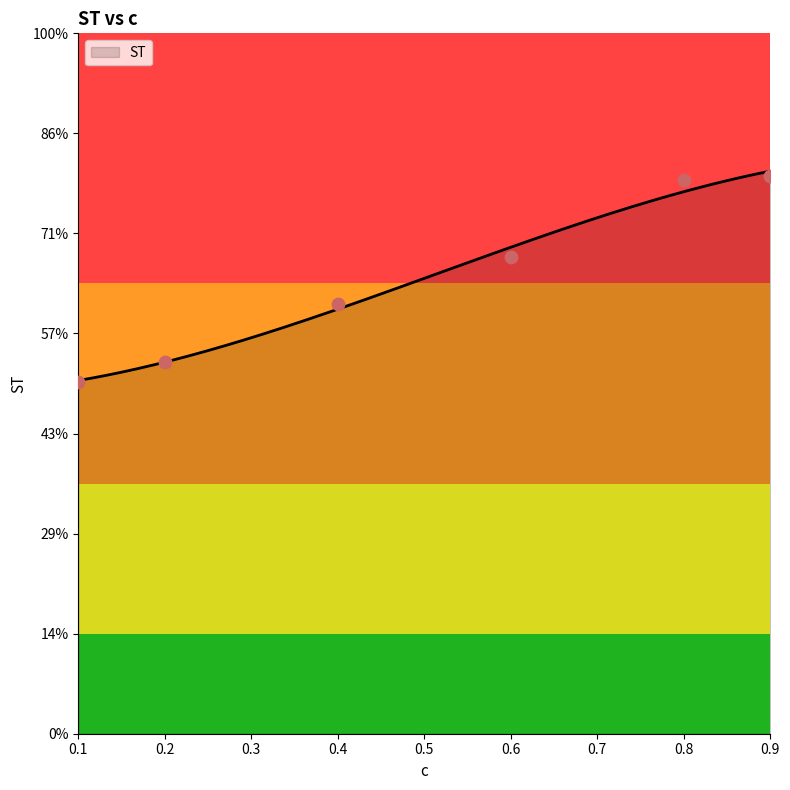

Which has a higher value, 0.6 or 0.8?

0.8